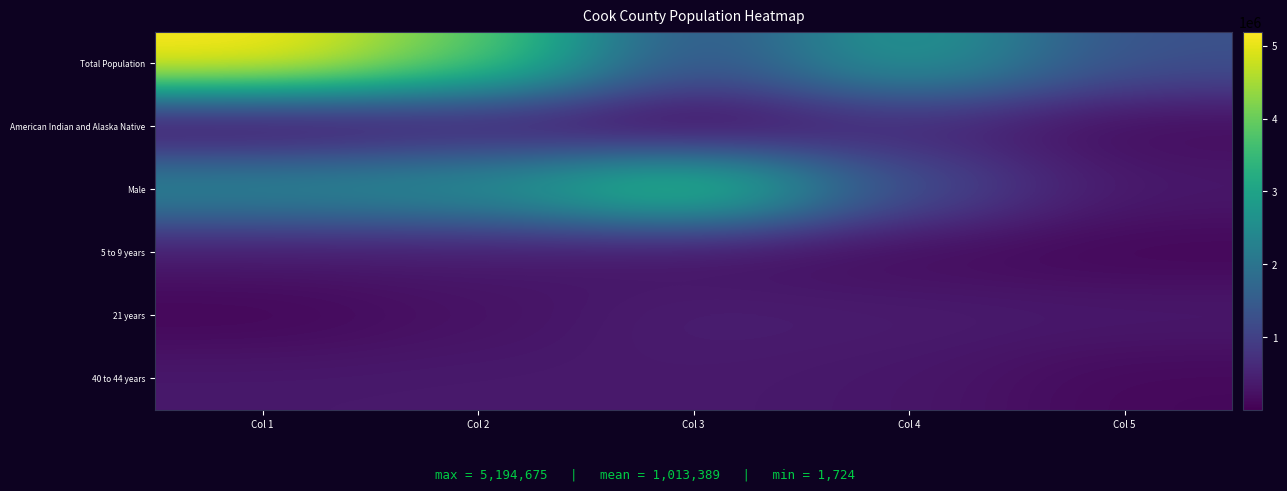

Reading right to left, list all the values displayed in this chart.

Total Population: Col 5=1287767	Col 4=2877212	Col 3=1244762	Col 2=3949913	Col 1=5194675
American Indian and Alaska Native: Col 5=131770	Col 4=551971	Col 3=1724	Col 2=322672	Col 1=21559
Male: Col 5=342493	Col 4=1232280	Col 3=3962395	Col 2=2680361	Col 1=2514314
5 to 9 years: Col 5=70195	Col 4=141816	Col 3=218374	Col 2=339576	Col 1=331837
21 years: Col 5=362415	Col 4=396053	Col 3=435510	Col 2=233877	Col 1=68431
40 to 44 years: Col 5=110913	Col 4=312366	Col 3=359507	Col 2=357556	Col 1=347380